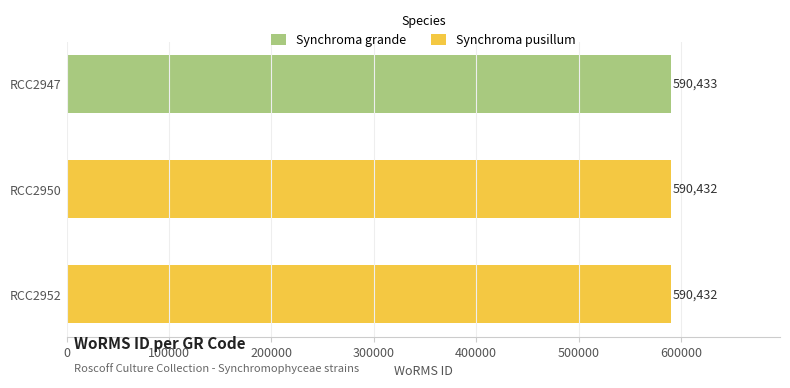

Does the chart contain any negative values?

No